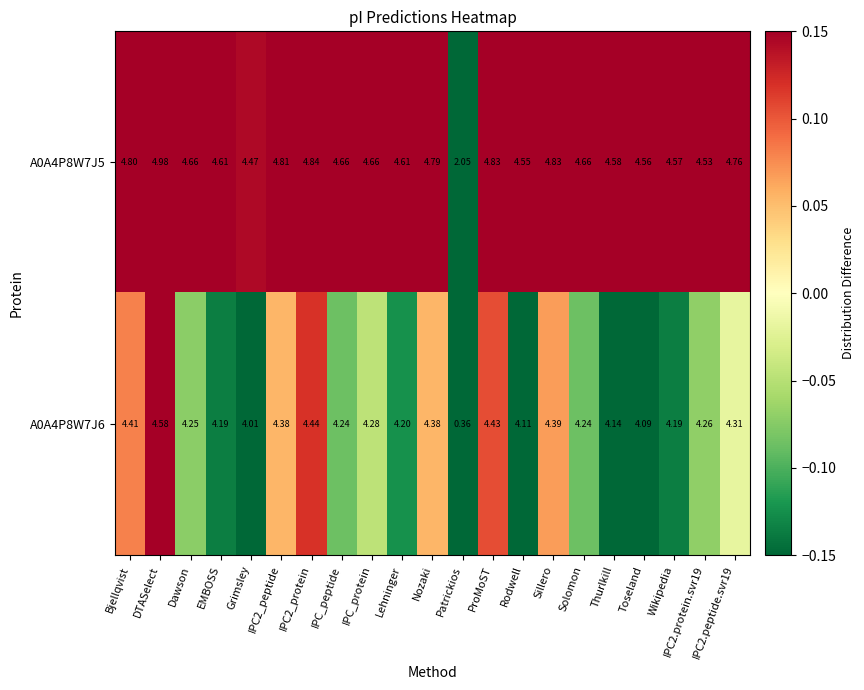

At how many categories does at least one series exceed 0?

21